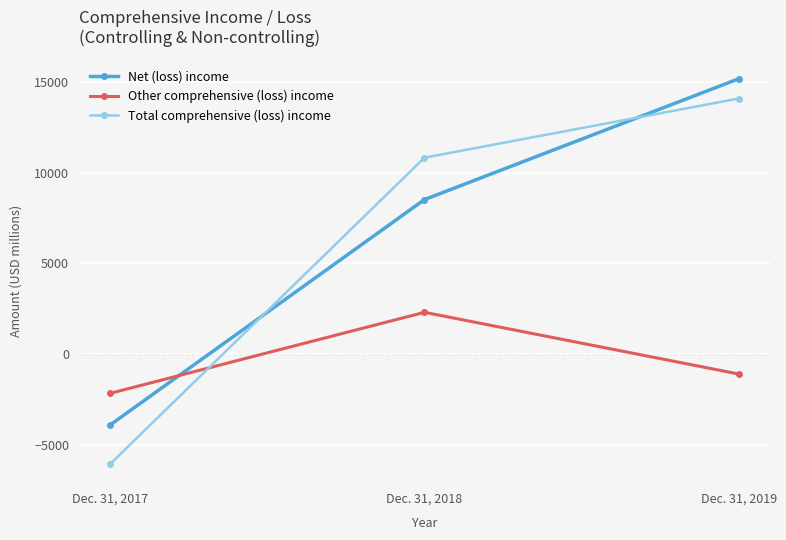

How many data points in Other comprehensive (loss) income are less than -1088?

1